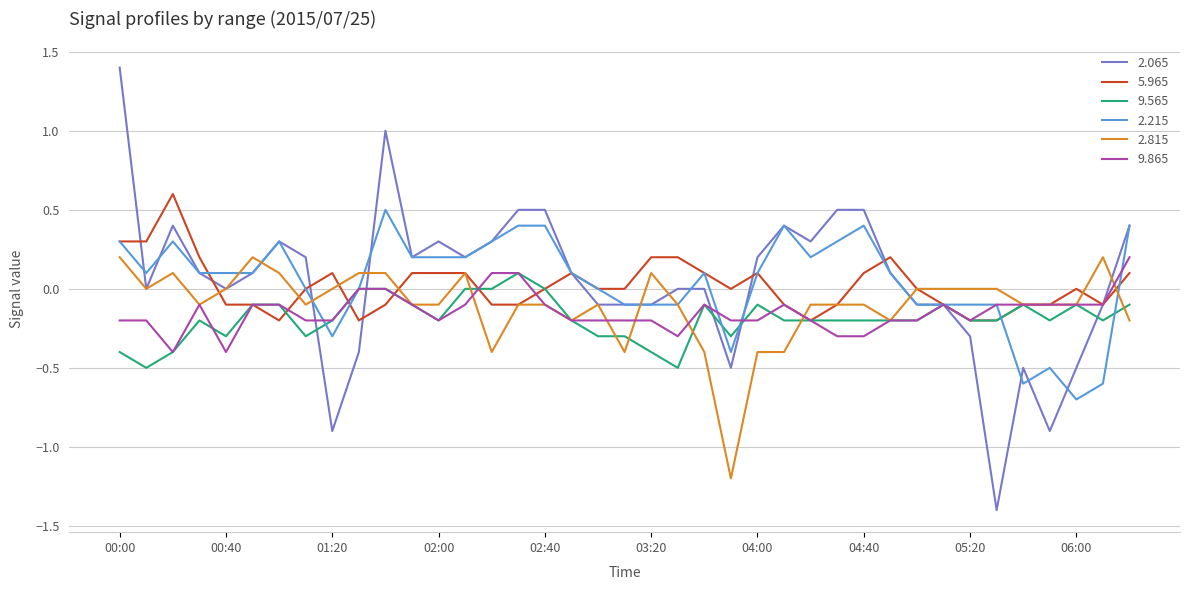

Count the 5.965 values in the range 0 to 1.

23